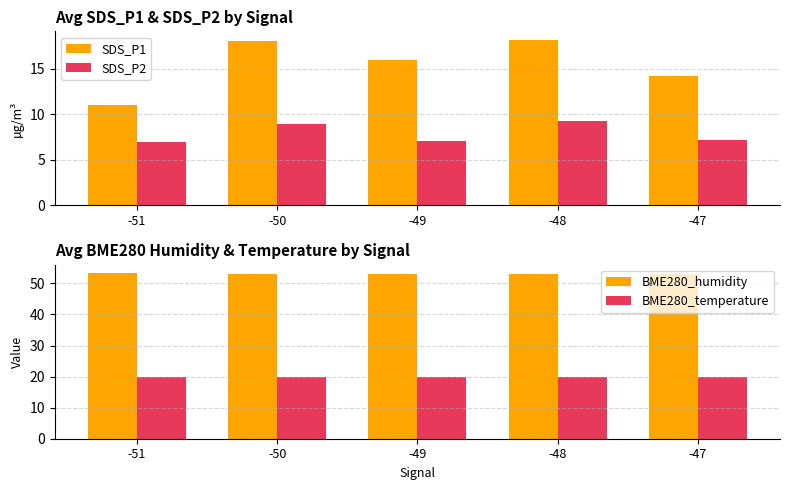

Count the number of categories in the chart.

5